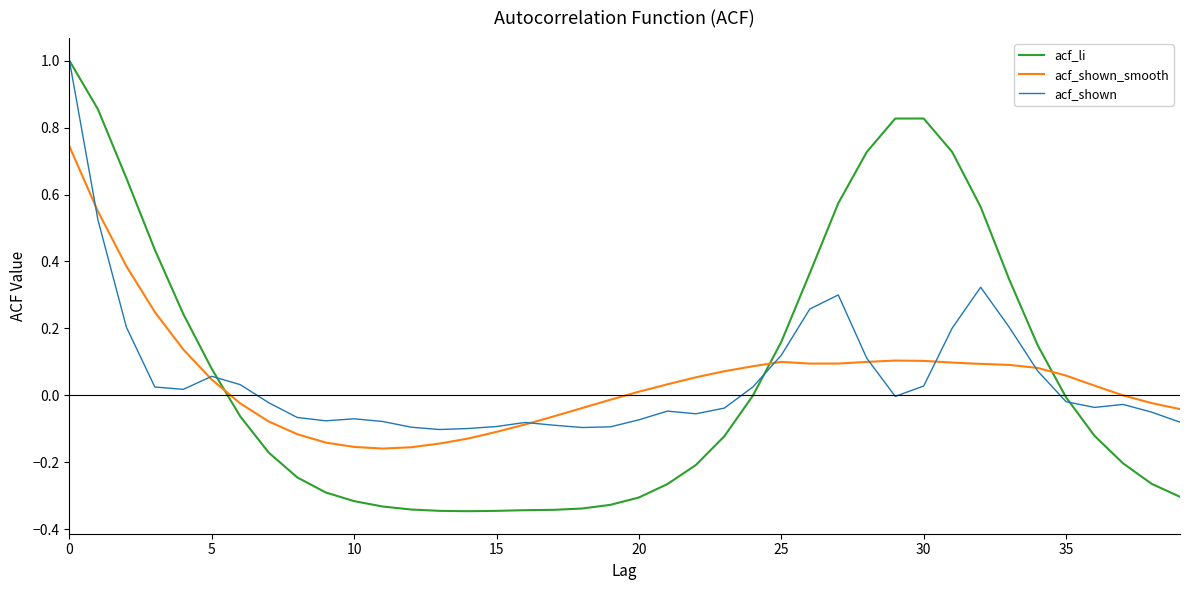

What are all the series names shown in the legend?

acf_li, acf_shown_smooth, acf_shown